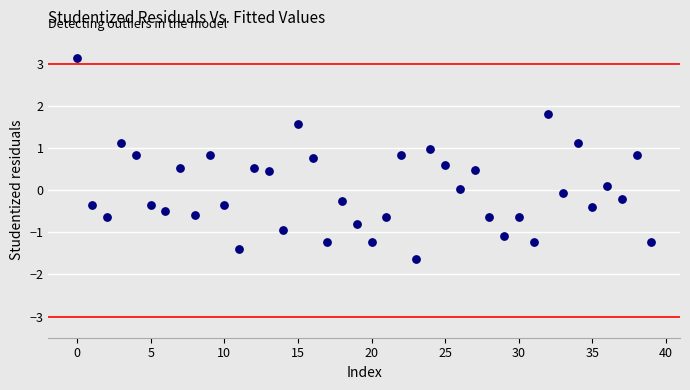

What is the range of Y values (max minus min)?

4.8